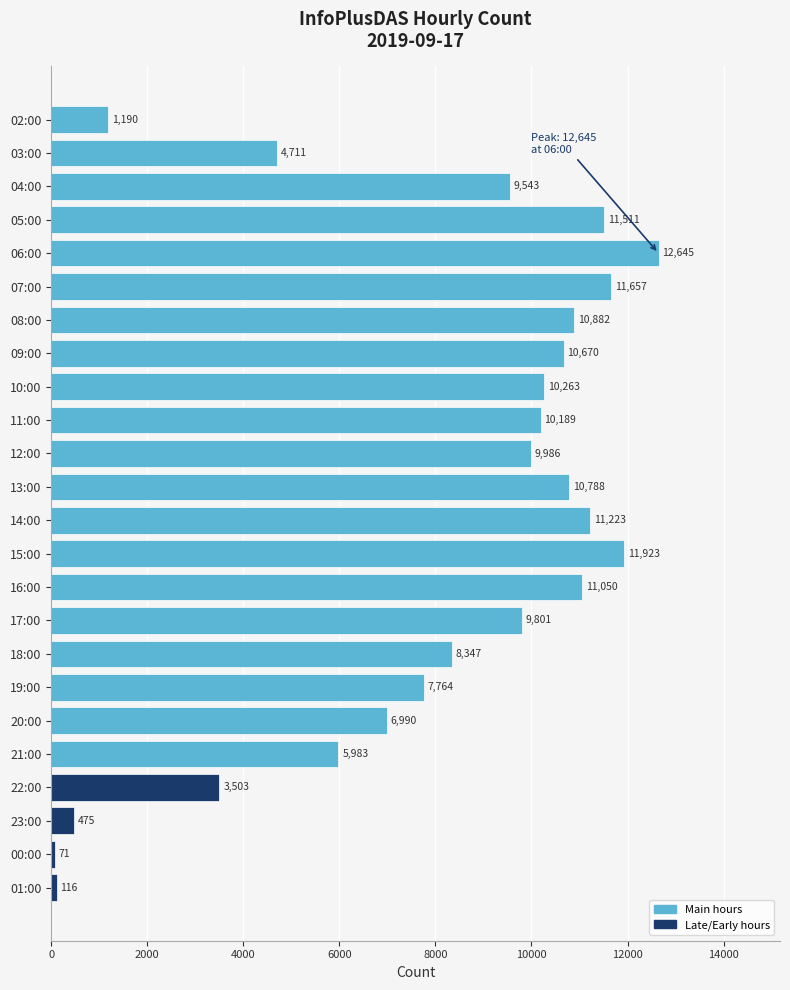

True or false: the data shows 10263 at 10:00.

True